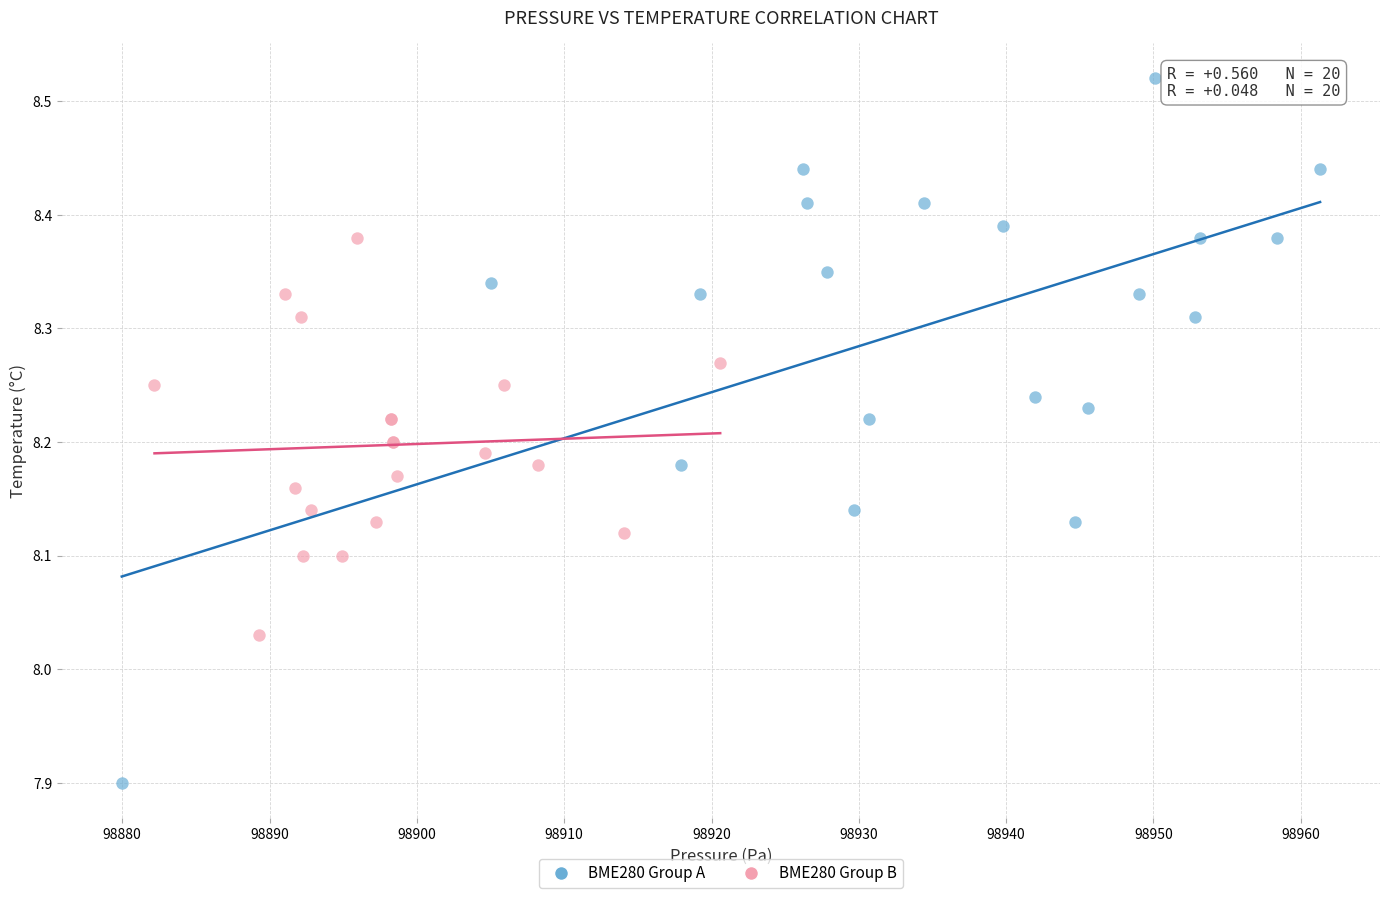

What are all the series names shown in the legend?

BME280 Group A, BME280 Group B